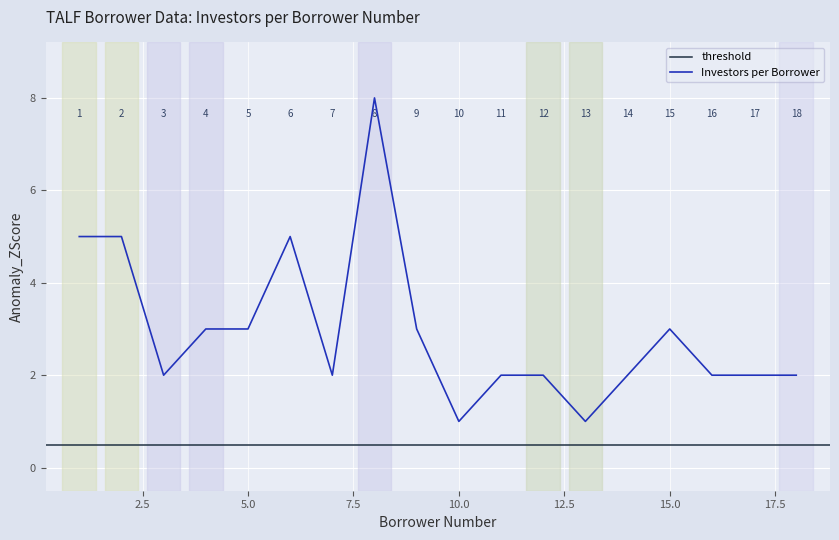

The Investors per Borrower series shows 3 at 5.0. True or false?

True